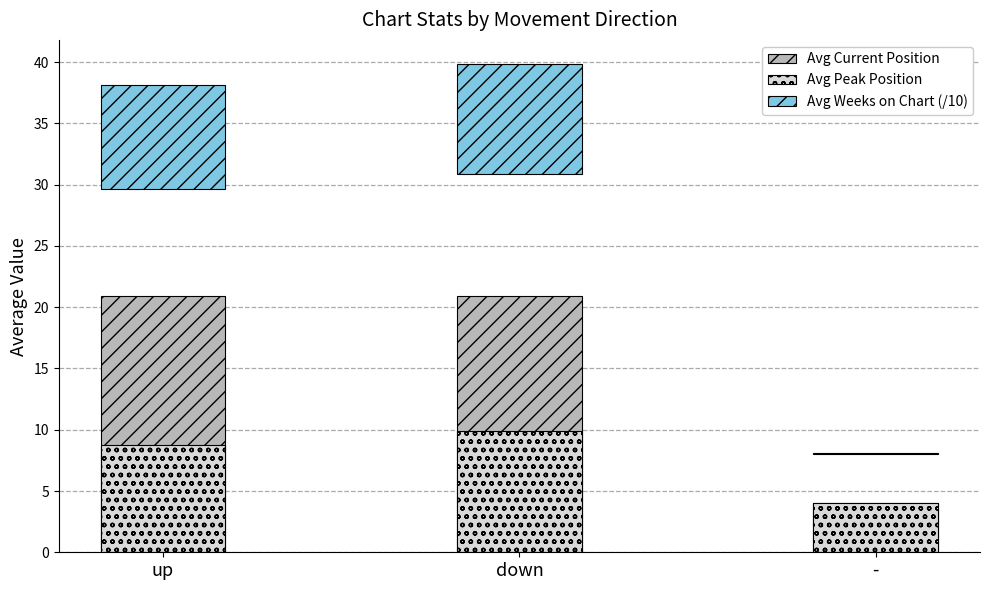

The Avg Weeks on Chart (/10) series shows 0.1 at -. True or false?

True